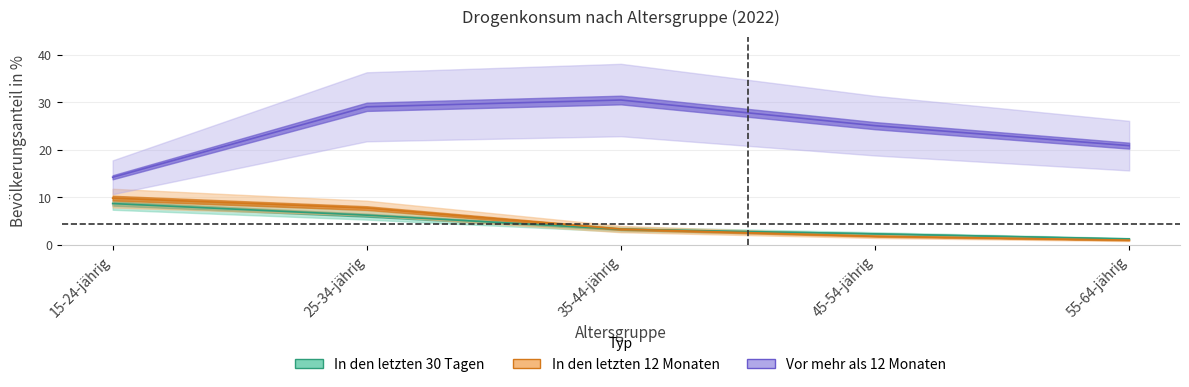

Where is In den letzten 30 Tagen nearest to the value 4?

35-44-jährig